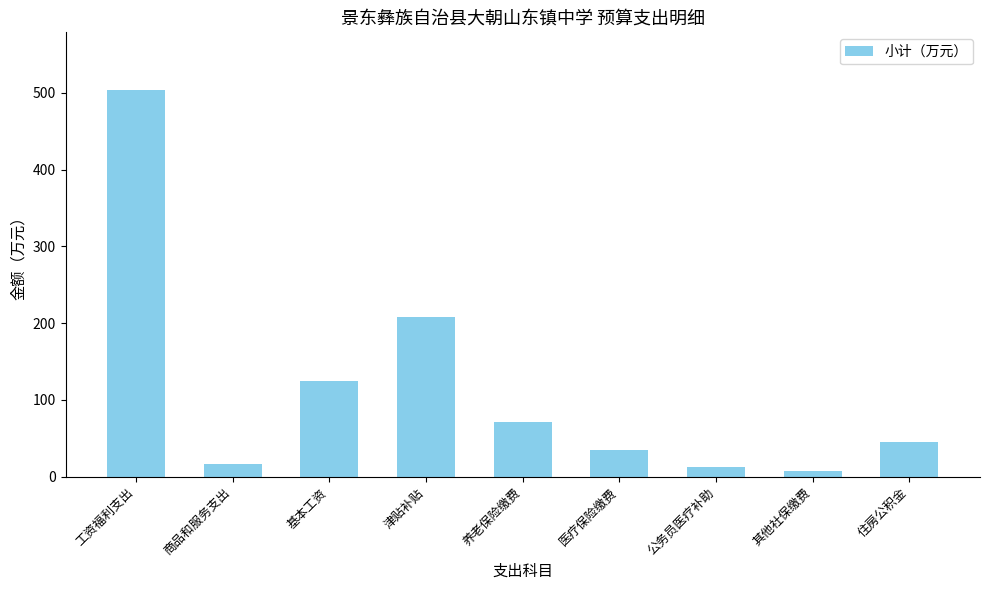

What is the minimum value shown in the chart?

7.3